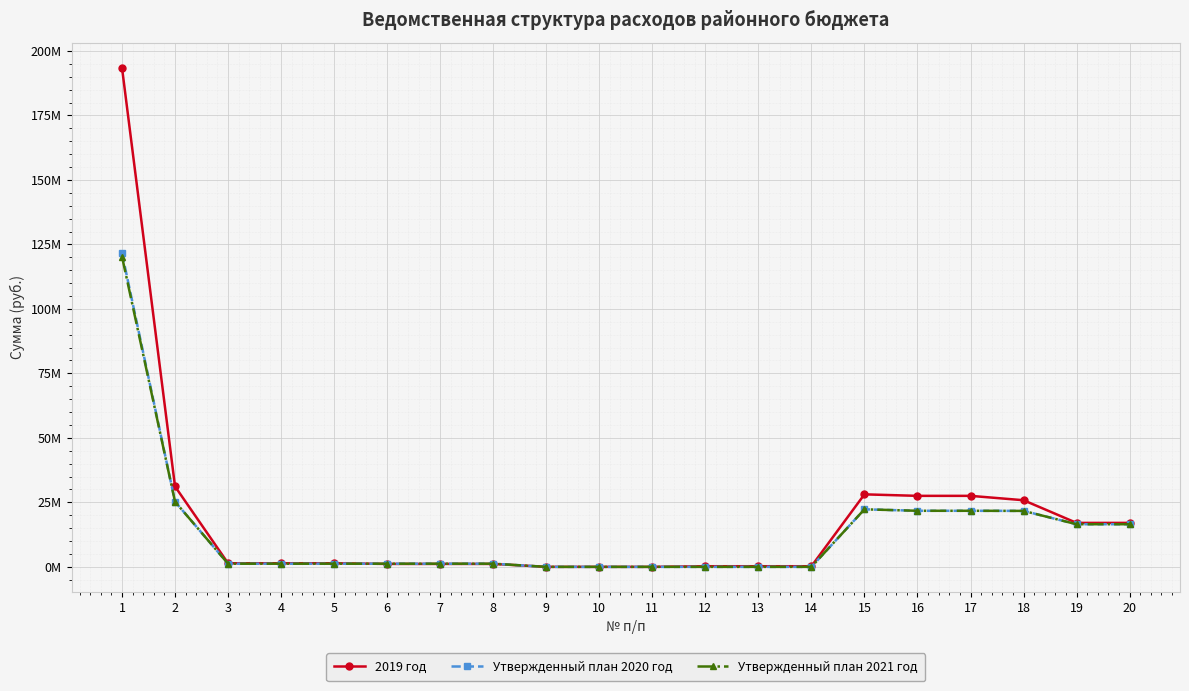

What are all the series names shown in the legend?

2019 год, Утвержденный план 2020 год, Утвержденный план 2021 год